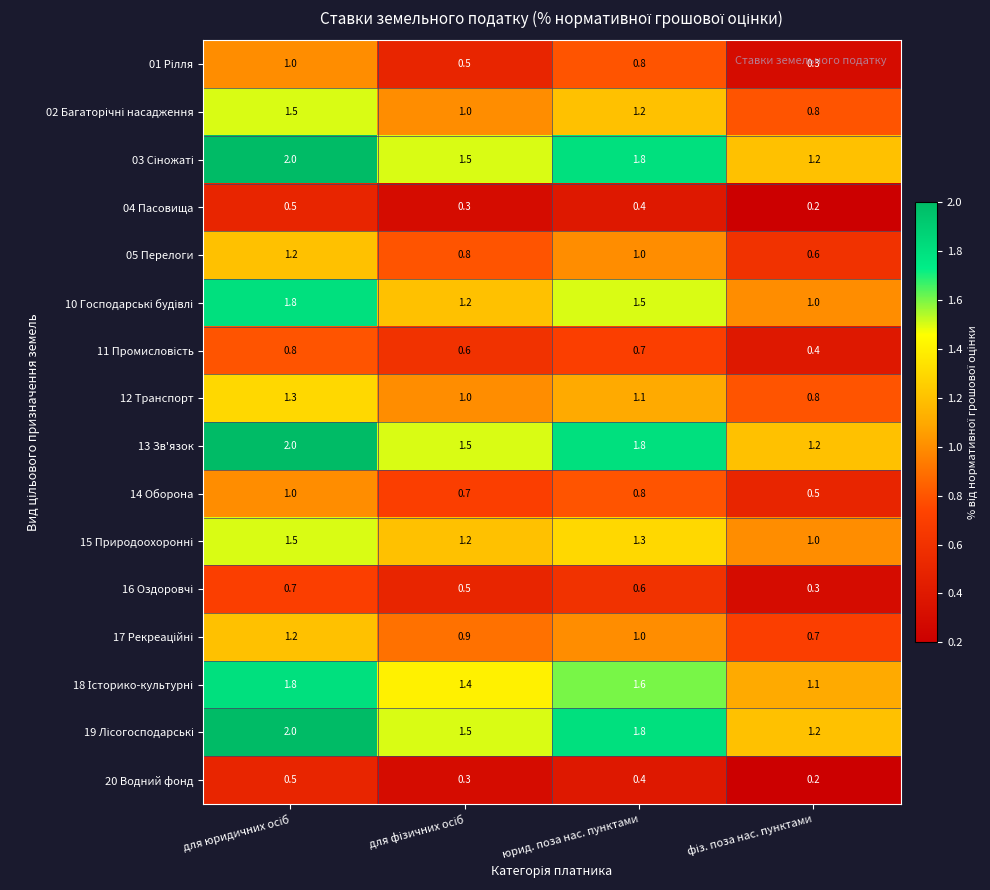

At how many categories does at least one series exceed 0?

4